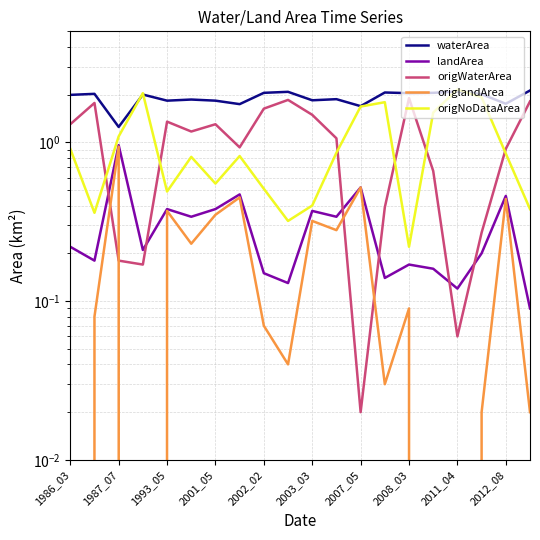

At which label does origWaterArea first exceed 1?

1986_03